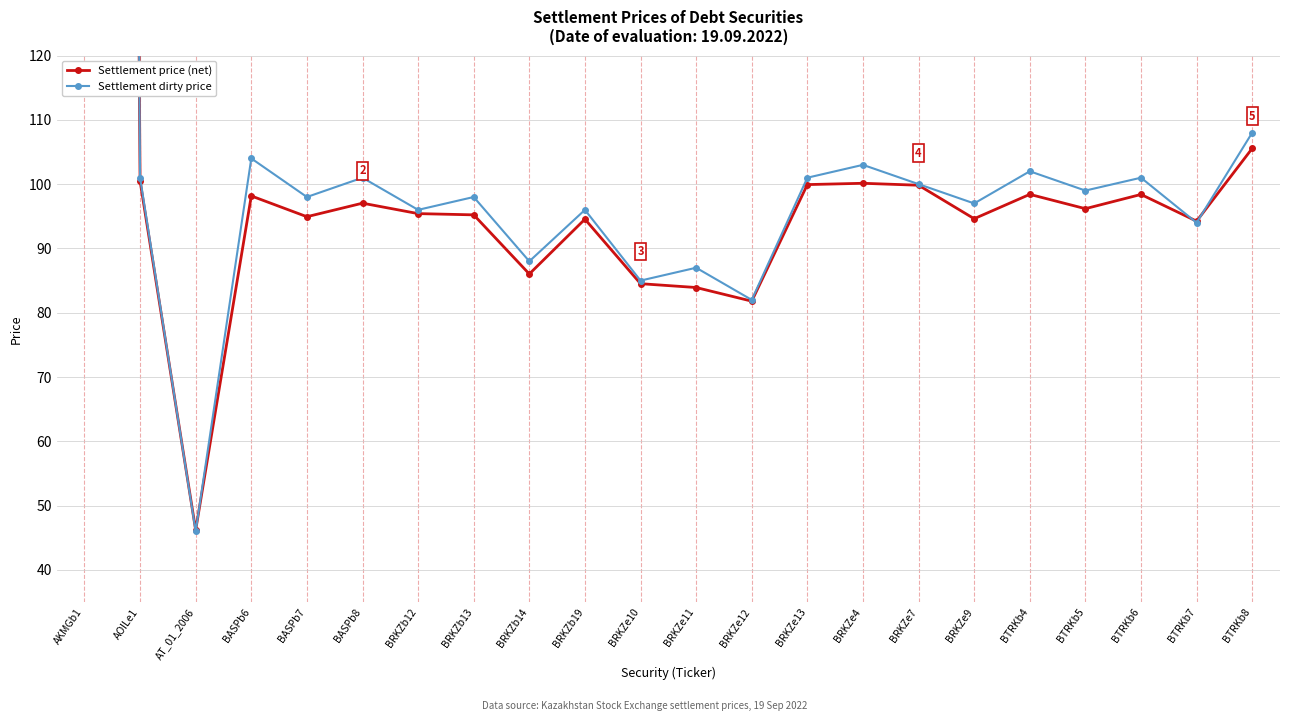

Between BASPb8 and BRKZe11, which series saw the biggest shift?

Settlement dirty price